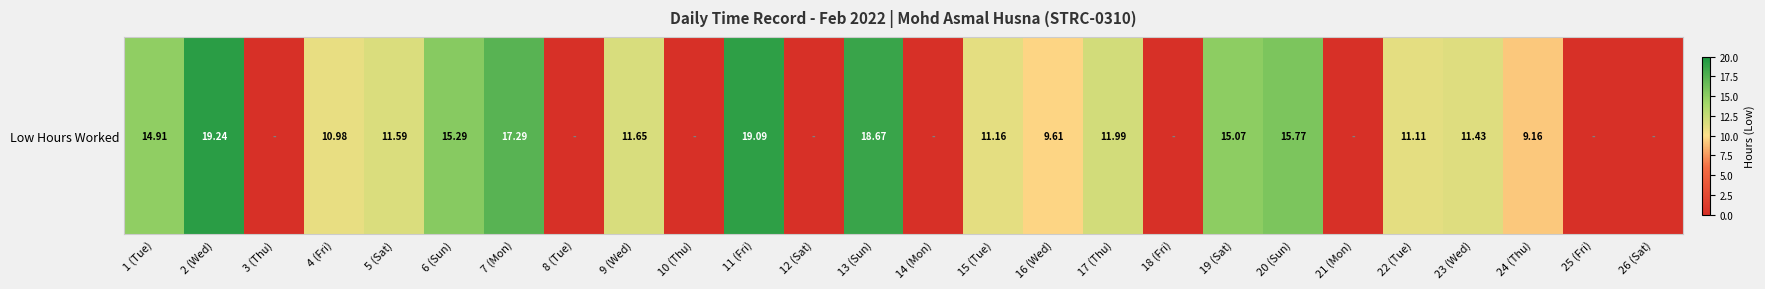

Reading left to right, transcribe all the data shown in this chart.

1 (Tue)=14.9	2 (Wed)=19.2	3 (Thu)=0.0	4 (Fri)=11.0	5 (Sat)=11.6	6 (Sun)=15.3	7 (Mon)=17.3	8 (Tue)=0.0	9 (Wed)=11.7	10 (Thu)=0.0	11 (Fri)=19.1	12 (Sat)=0.0	13 (Sun)=18.7	14 (Mon)=0.0	15 (Tue)=11.2	16 (Wed)=9.6	17 (Thu)=12.0	18 (Fri)=0.0	19 (Sat)=15.1	20 (Sun)=15.8	21 (Mon)=0.0	22 (Tue)=11.1	23 (Wed)=11.4	24 (Thu)=9.2	25 (Fri)=0.0	26 (Sat)=0.0